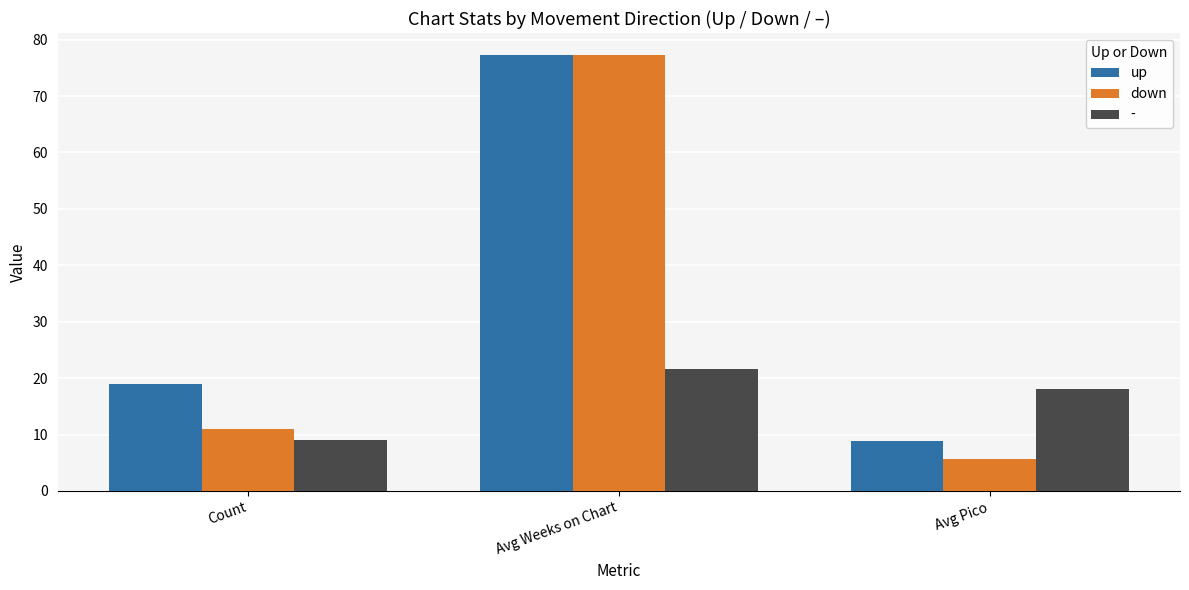

What are all the series names shown in the legend?

up, down, -